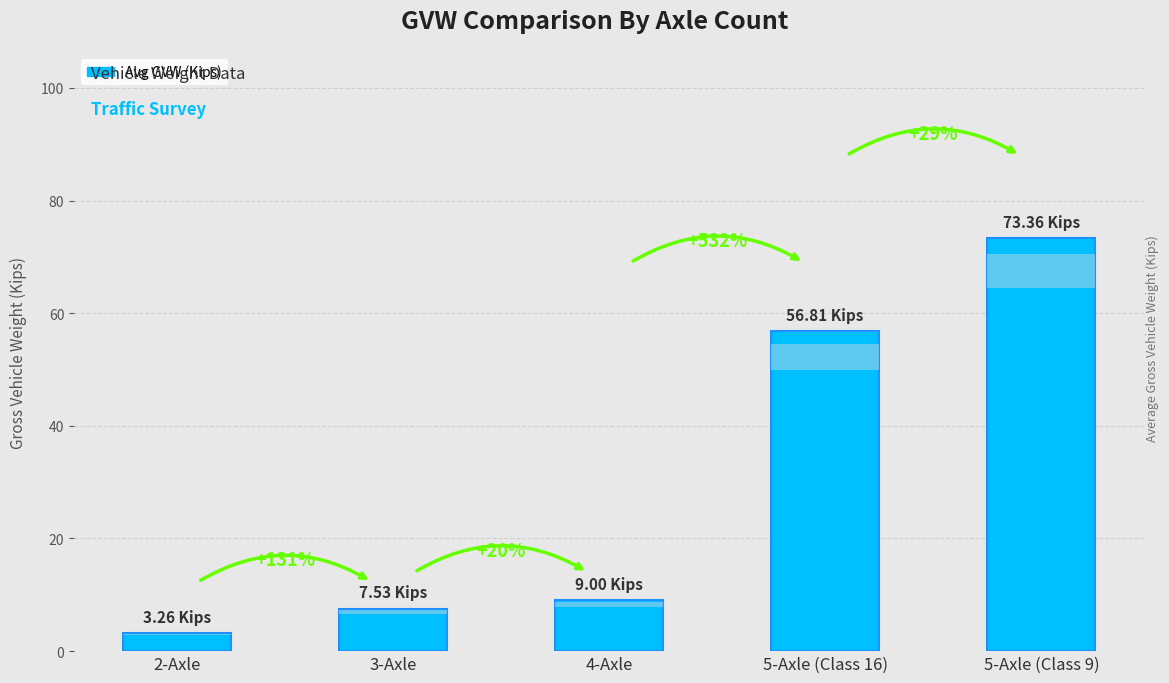

Rank the categories by value from lowest to highest.

2, 3, 4, 5, 9